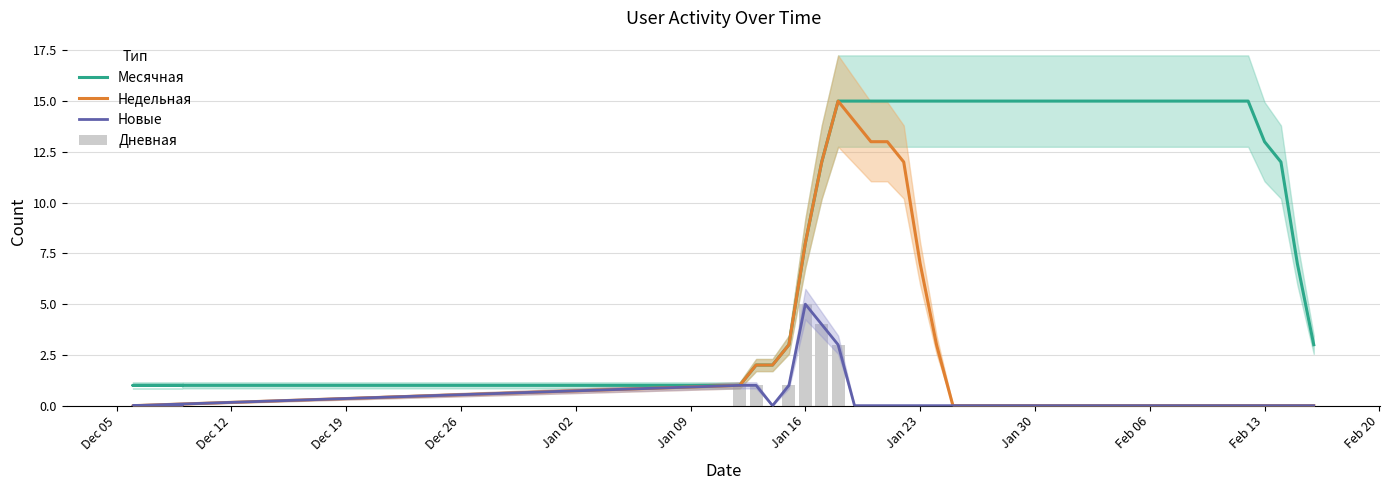

Does the chart contain stacked bars?

No